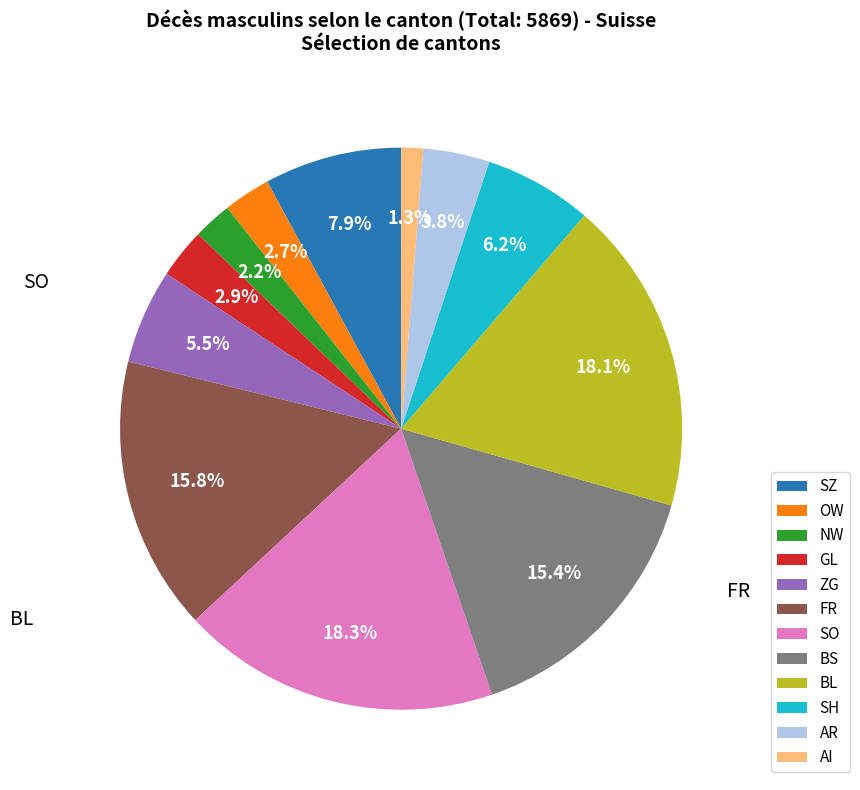

Between FR and AR, which is larger?

FR